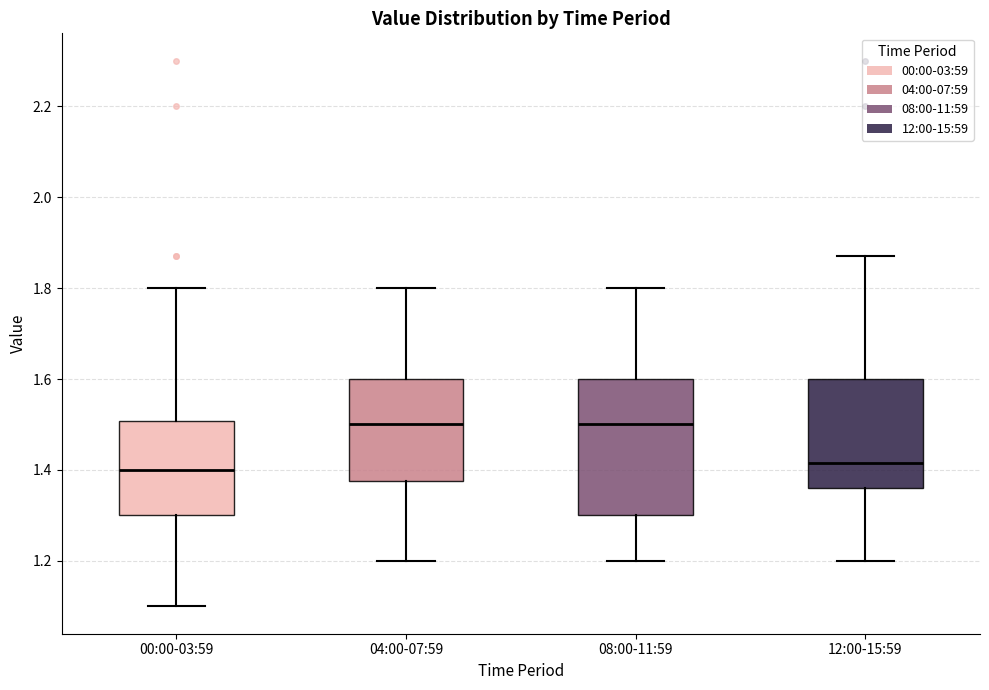

Reading left to right, read every box against the y-axis: the position of its median line, the range the box covers, and the ends of its whiskers. The values are not printed on the chart, so give them approximately, as read against the axis.

00:00-03:59: median 1.40, box 1.30 to 1.50, whiskers 1.10 to 1.80
04:00-07:59: median 1.50, box 1.38 to 1.60, whiskers 1.20 to 1.80
08:00-11:59: median 1.50, box 1.30 to 1.60, whiskers 1.20 to 1.80
12:00-15:59: median 1.42, box 1.36 to 1.60, whiskers 1.20 to 1.88